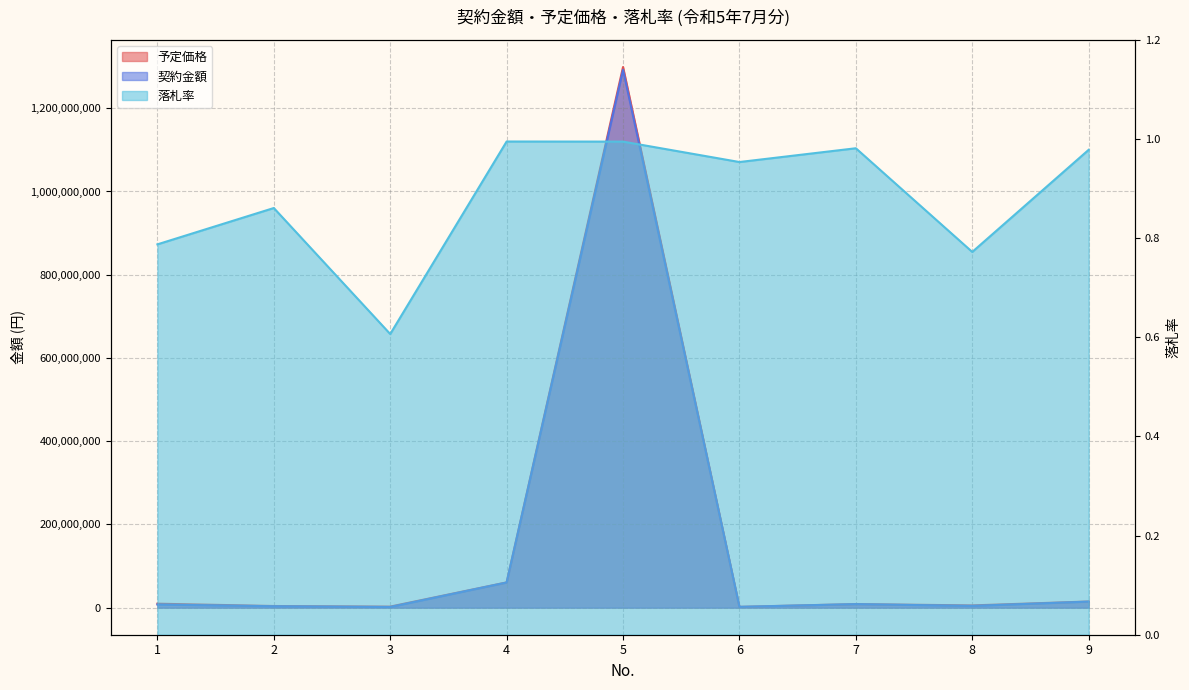

Reading left to right, extract all data points from this chart.

予定価格: 1=9608731.0	2=4031302.0	3=2623500.0	4=60797000.0	5=1299114300.0	6=2068000.0	7=8712521.0	8=5483500.0	9=14900000.0
契約金額: 1=7568000.0	2=3470676.0	3=1591700.0	4=60500000.0	5=1292500000.0	6=1972300.0	7=8551400.0	8=4235000.0	9=14577383.0
落札率: 1=0.8	2=0.9	3=0.6	4=1.0	5=1.0	6=1.0	7=1.0	8=0.8	9=1.0